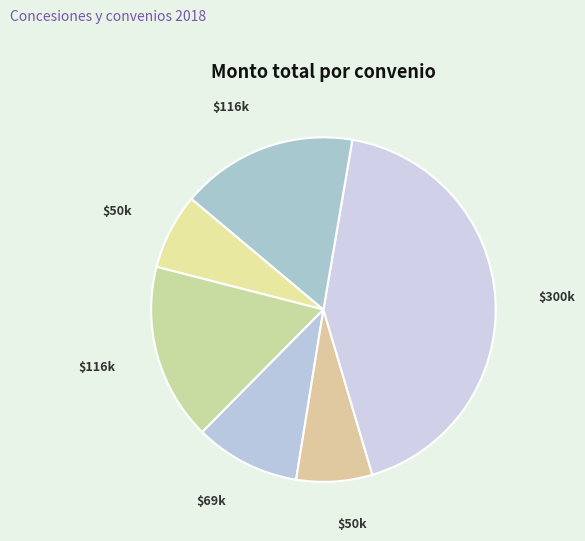

How many segments does this pie chart have?

6